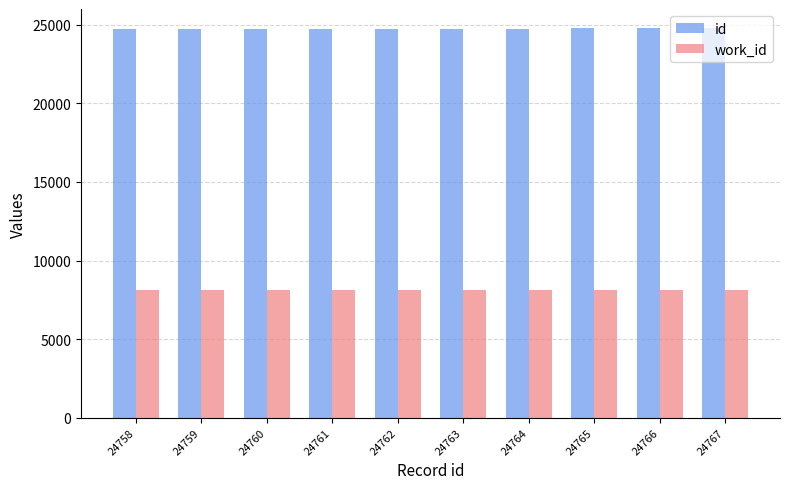

What is the total value across all series at 24761?

32876